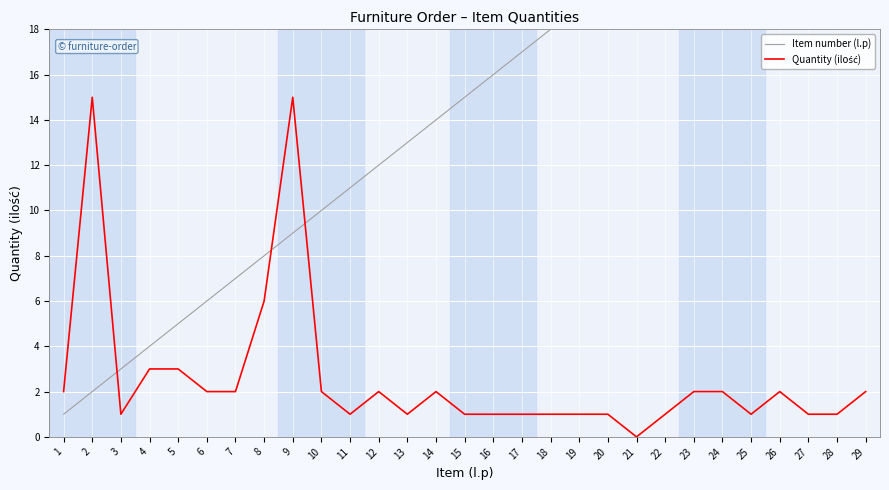

How many lines are shown in the chart?

2